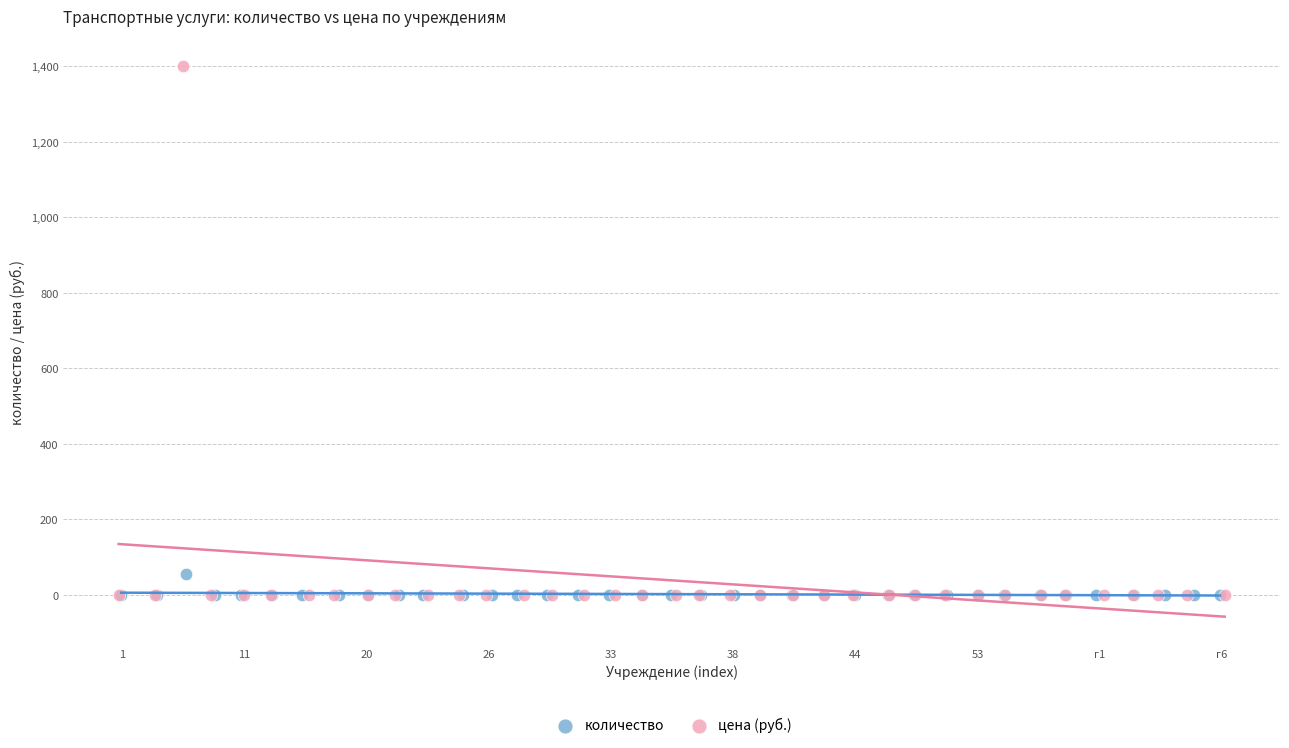

Which series has the widest spread of Y values?

цена (руб.)